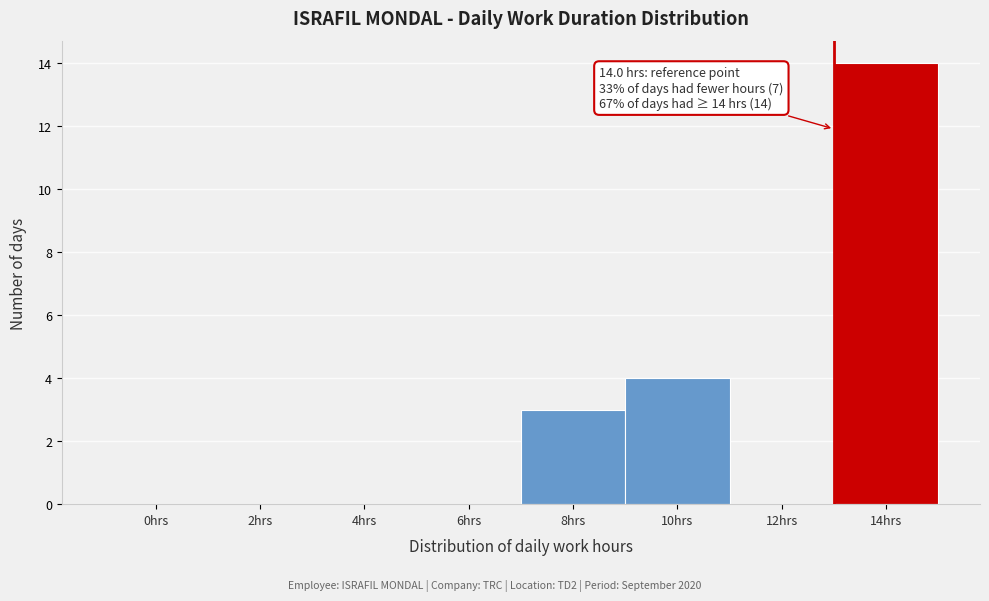

Reading left to right, extract all data points from this chart.

0hrs=0	2hrs=0	4hrs=0	6hrs=0	8hrs=3	10hrs=4	12hrs=0	14hrs=14